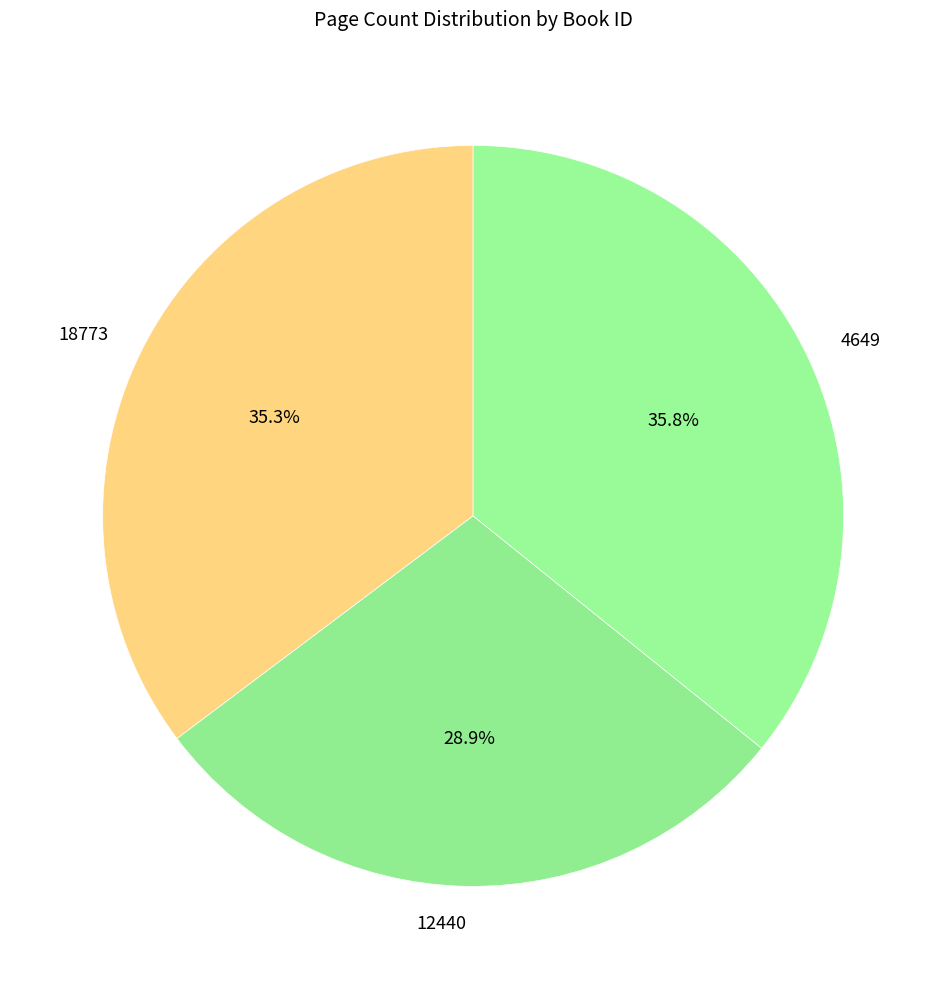

How many segments does this pie chart have?

3